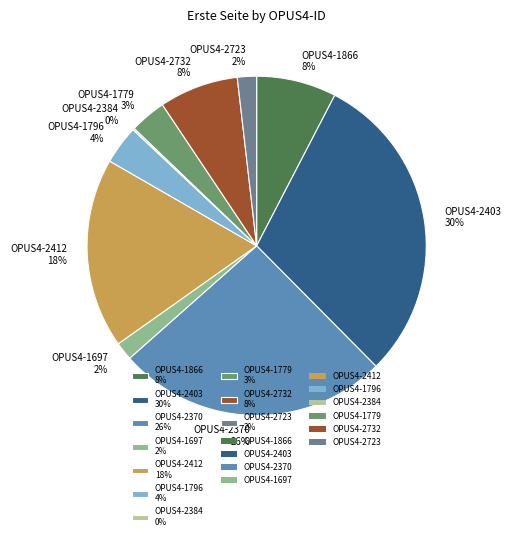

To the nearest percent, what is the difference between the OPUS4-2370 and OPUS4-1866 slice percentages?

18%